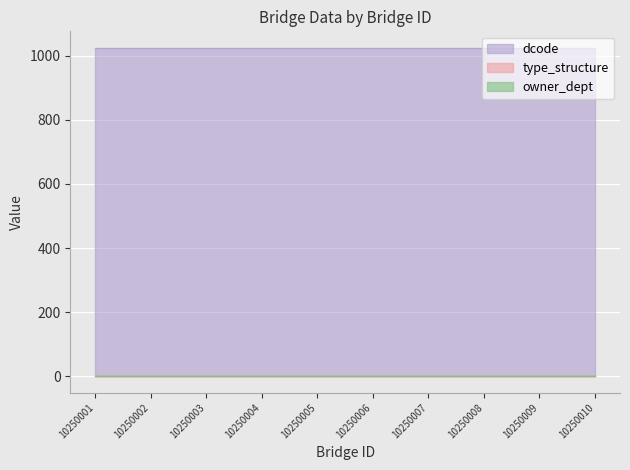

How many distinct data groups are displayed?

3